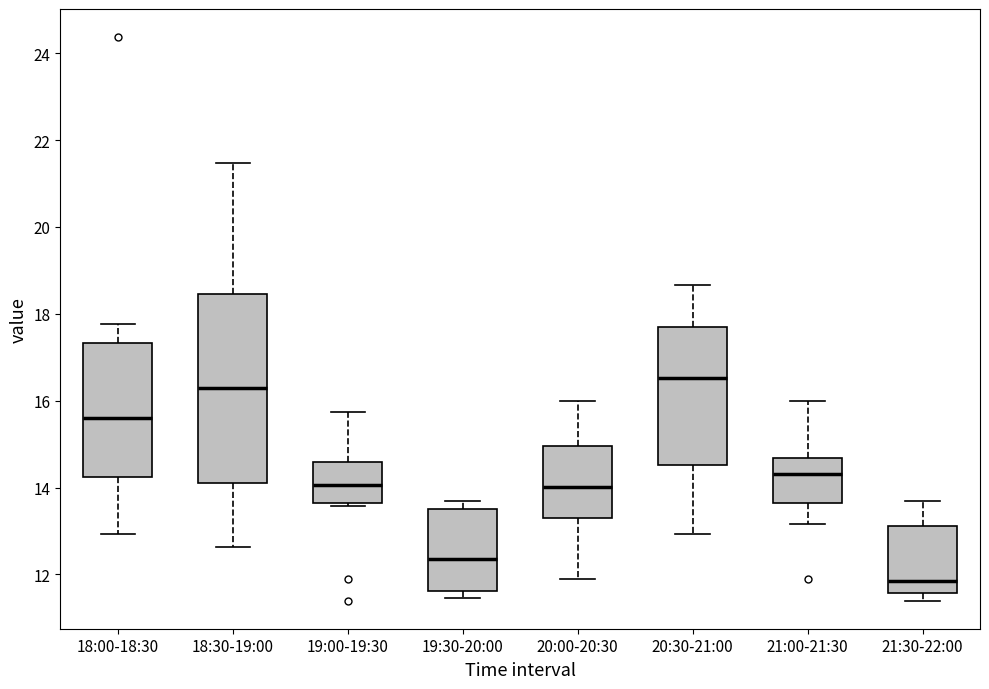

Which box's median line is the lowest?

21:30-22:00